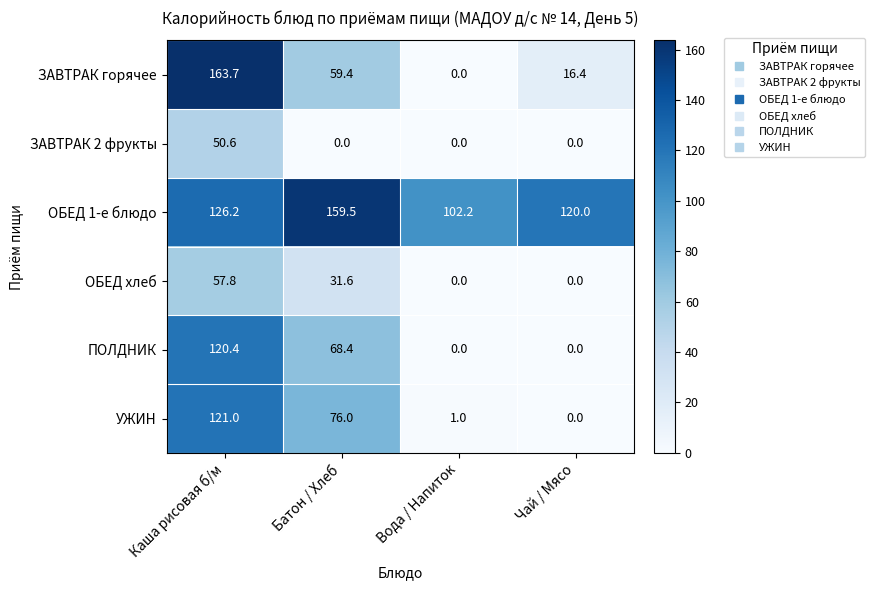

What is the difference between the maximum and minimum values in the ОБЕД хлеб series?

57.8